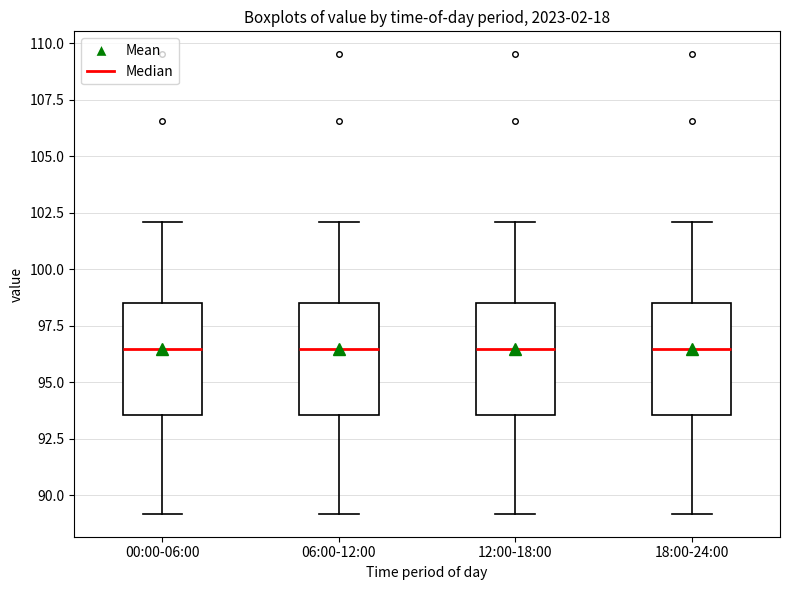

Where is the upper edge of the box for 00:00-06:00 on the y-axis? The values are not printed on the chart, so give them approximately, as read against the axis.

98.5